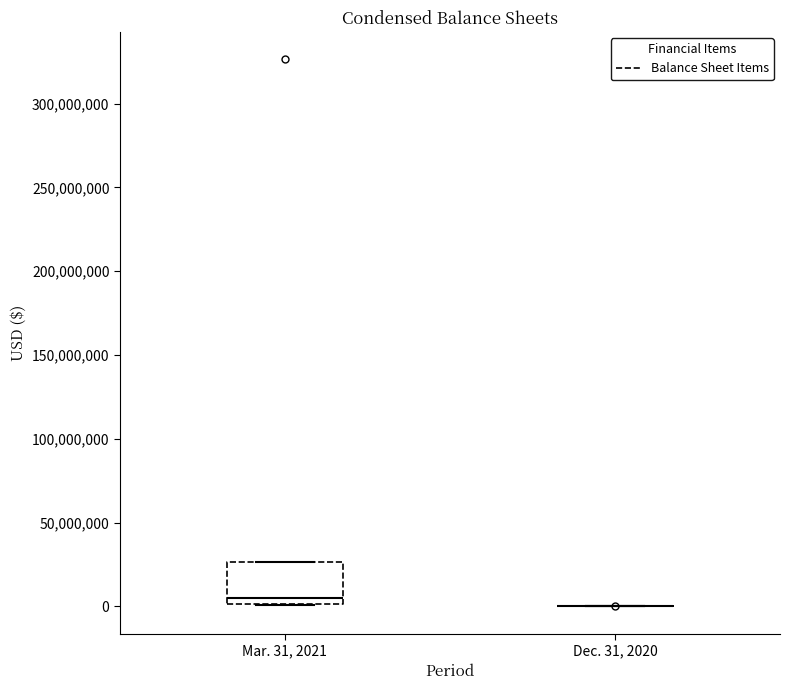

Which box is the tallest, from its lower edge to its upper edge?

Mar. 31, 2021